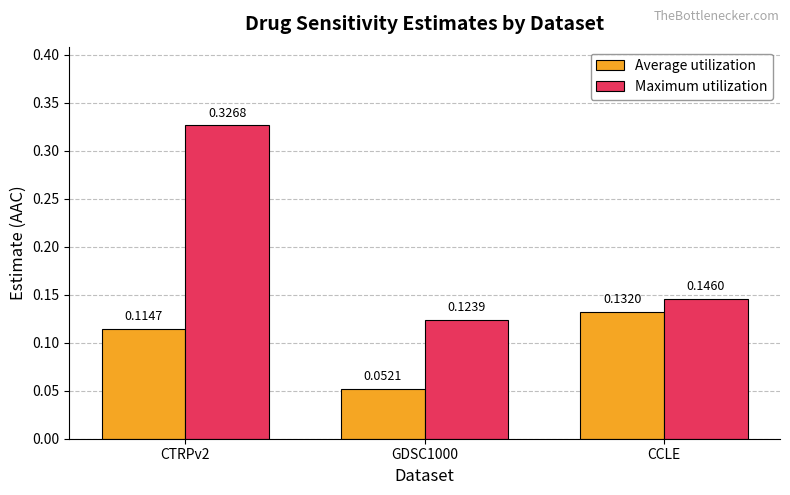

How many bars are there in total?

6